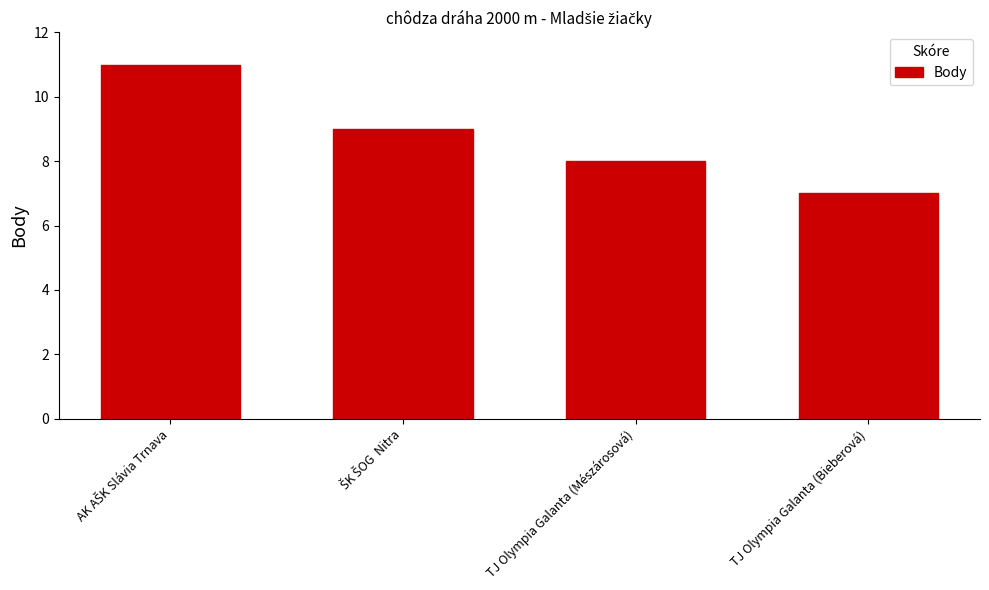

Is it true that the value at TJ Olympia Galanta (Mészárosová) is 8?

True